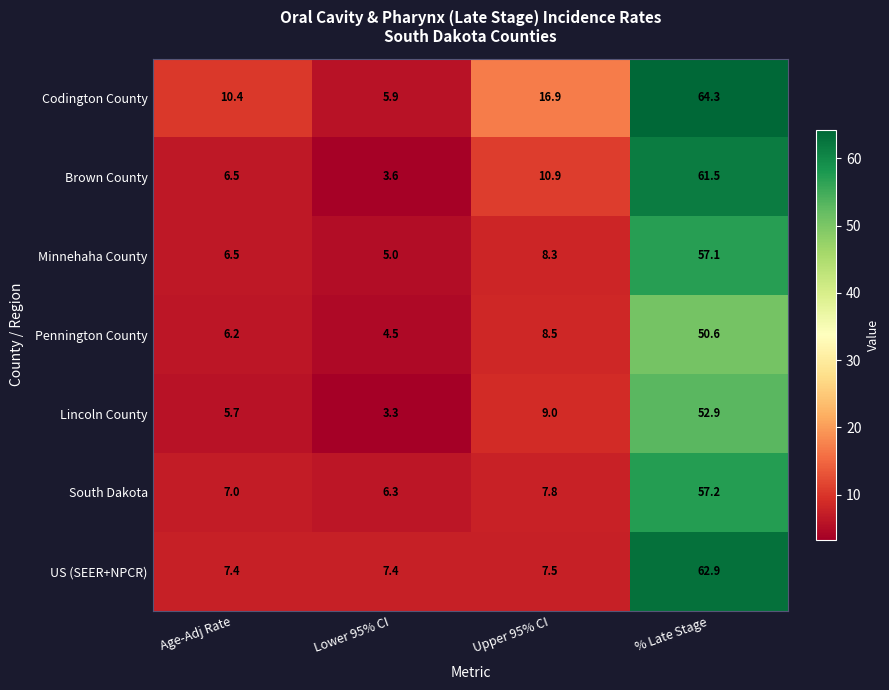

Which label corresponds to the smallest value in the chart?

Lower 95% CI